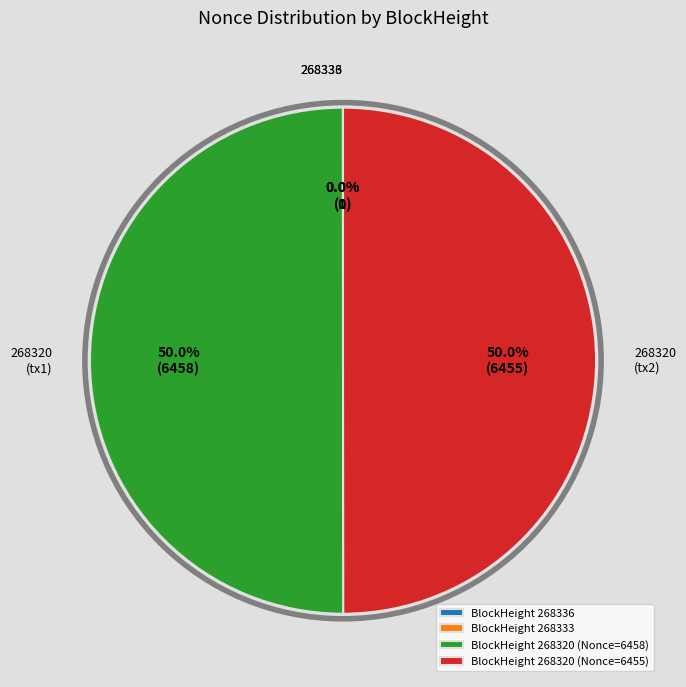

What percentage is NOT represented by BlockHeight 268320 (Nonce=6455)?

50.0%